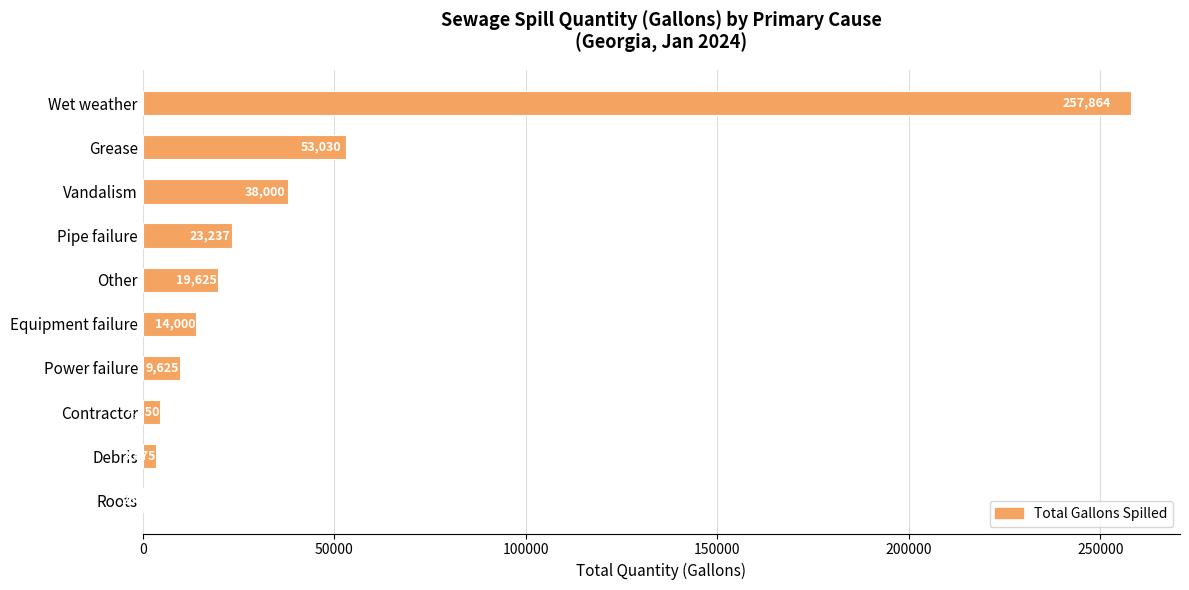

What is the sum of the values at Other and Pipe failure?

42862